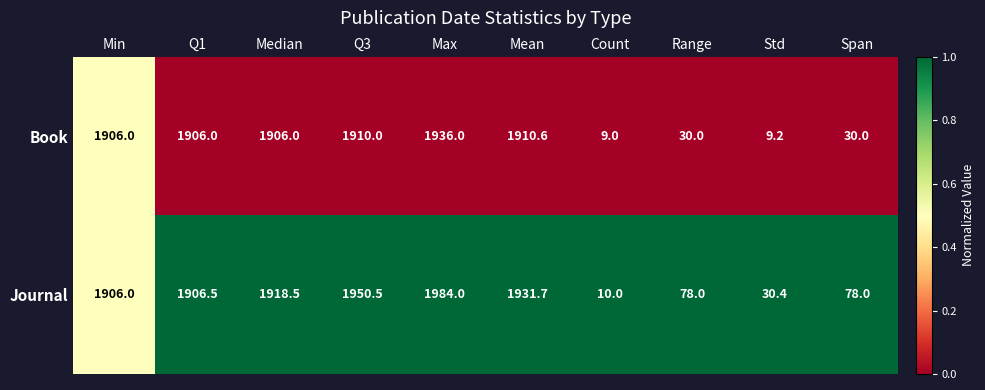

Reading left to right, transcribe all the data shown in this chart.

Book: Min=1906.0	Q1=1906.0	Median=1906.0	Q3=1910.0	Max=1936.0	Mean=1910.6	Count=9.0	Range=30.0	Std=9.2	Span=30.0
Journal: Min=1906.0	Q1=1906.5	Median=1918.5	Q3=1950.5	Max=1984.0	Mean=1931.7	Count=10.0	Range=78.0	Std=30.4	Span=78.0